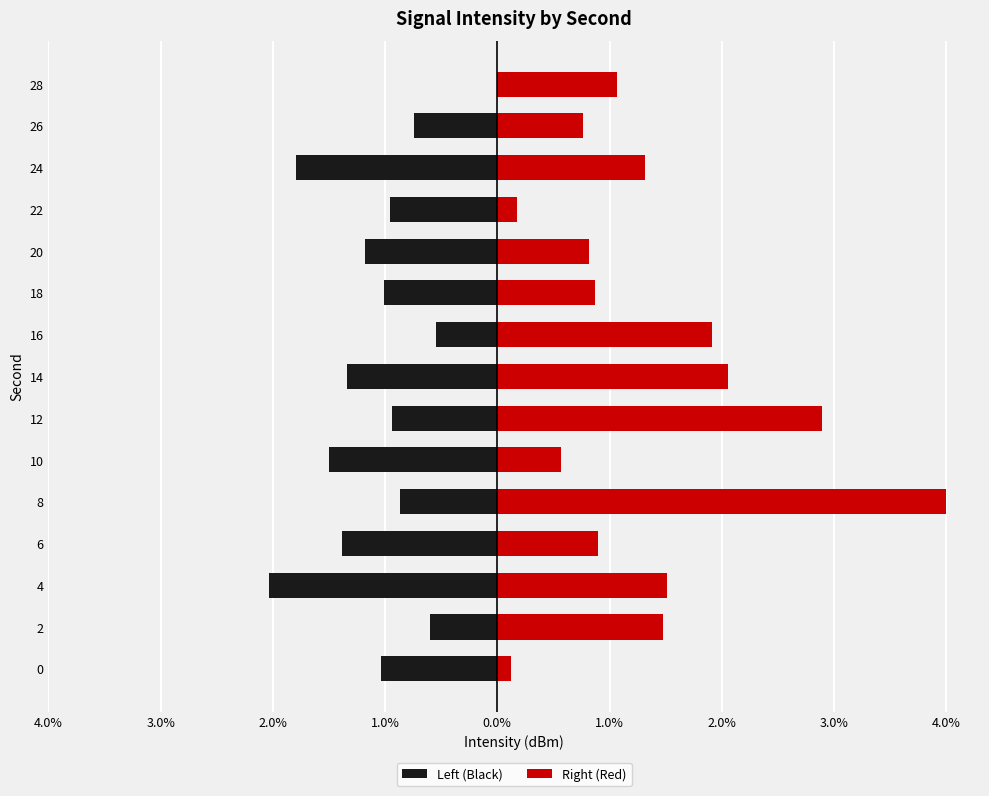

What is the spread (max minus min) of values at 3.0%?

2.1